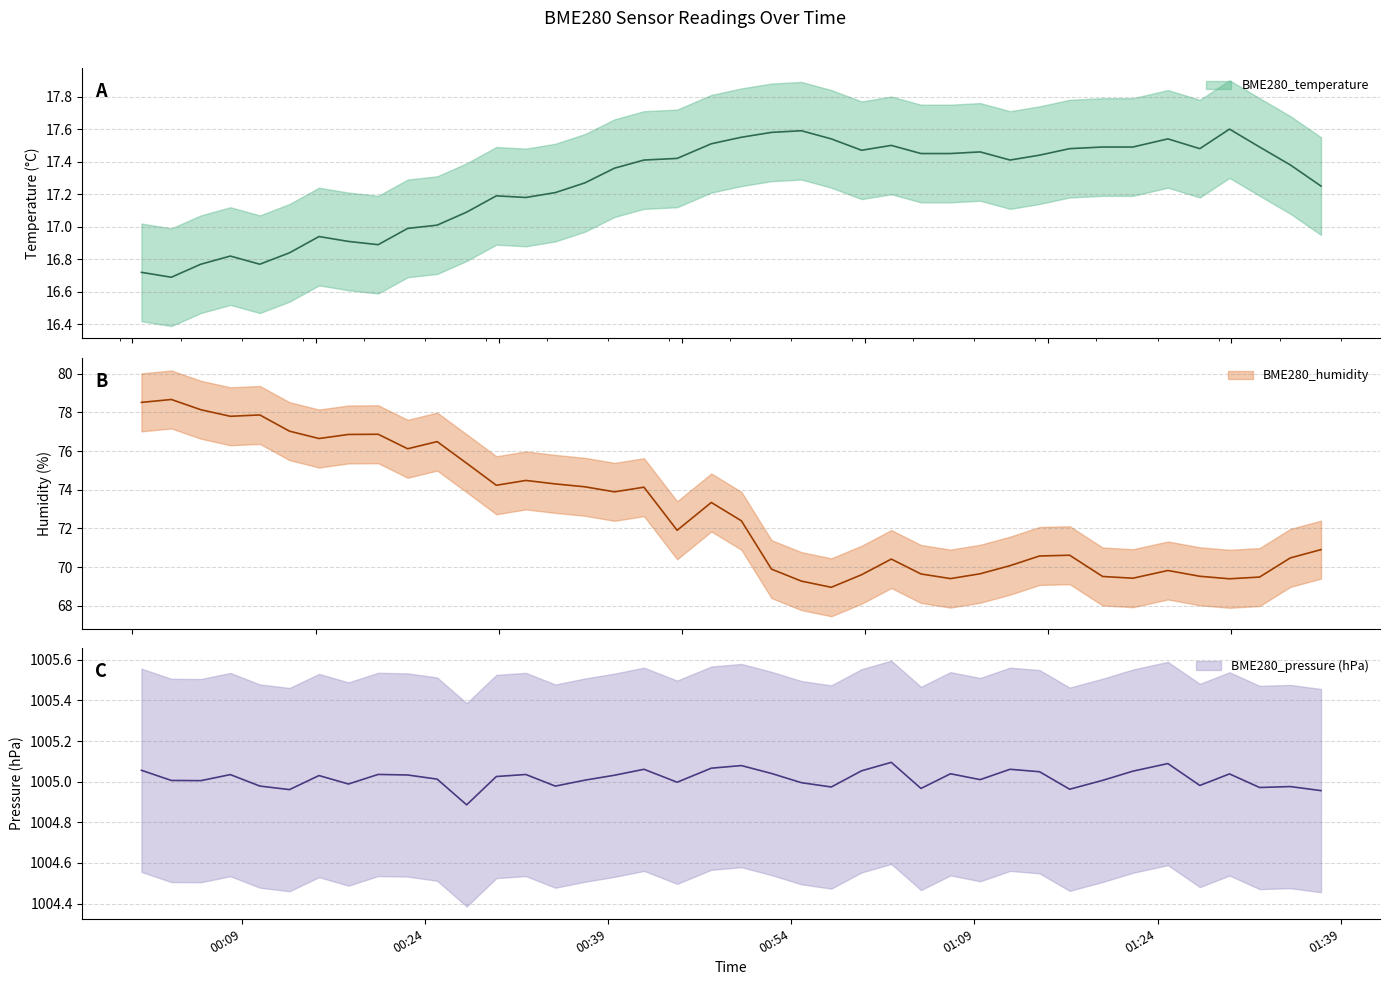

Reading left to right, what are all the values shown in this chart?

BME280_temperature: 16.7	16.7	16.8	16.8	16.8	16.8	16.9	16.9	16.9	17.0	17.0	17.1	17.2	17.2	17.2	17.3	17.4	17.4	17.4	17.5	17.6	17.6	17.6	17.5	17.5	17.5	17.4	17.4	17.5	17.4	17.4	17.5	17.5	17.5	17.5	17.5	17.6	17.5	17.4	17.2
BME280_humidity: 78.5	78.7	78.1	77.8	77.9	77.0	76.7	76.9	76.9	76.1	76.5	75.4	74.2	74.5	74.3	74.2	73.9	74.1	71.9	73.3	72.4	69.9	69.3	69.0	69.6	70.4	69.6	69.4	69.7	70.1	70.6	70.6	69.5	69.4	69.8	69.5	69.4	69.5	70.5	70.9
BME280_pressure_kPa: 1005.1	1005.0	1005.0	1005.0	1005.0	1005.0	1005.0	1005.0	1005.0	1005.0	1005.0	1004.9	1005.0	1005.0	1005.0	1005.0	1005.0	1005.1	1005.0	1005.1	1005.1	1005.0	1005.0	1005.0	1005.1	1005.1	1005.0	1005.0	1005.0	1005.1	1005.0	1005.0	1005.0	1005.1	1005.1	1005.0	1005.0	1005.0	1005.0	1005.0